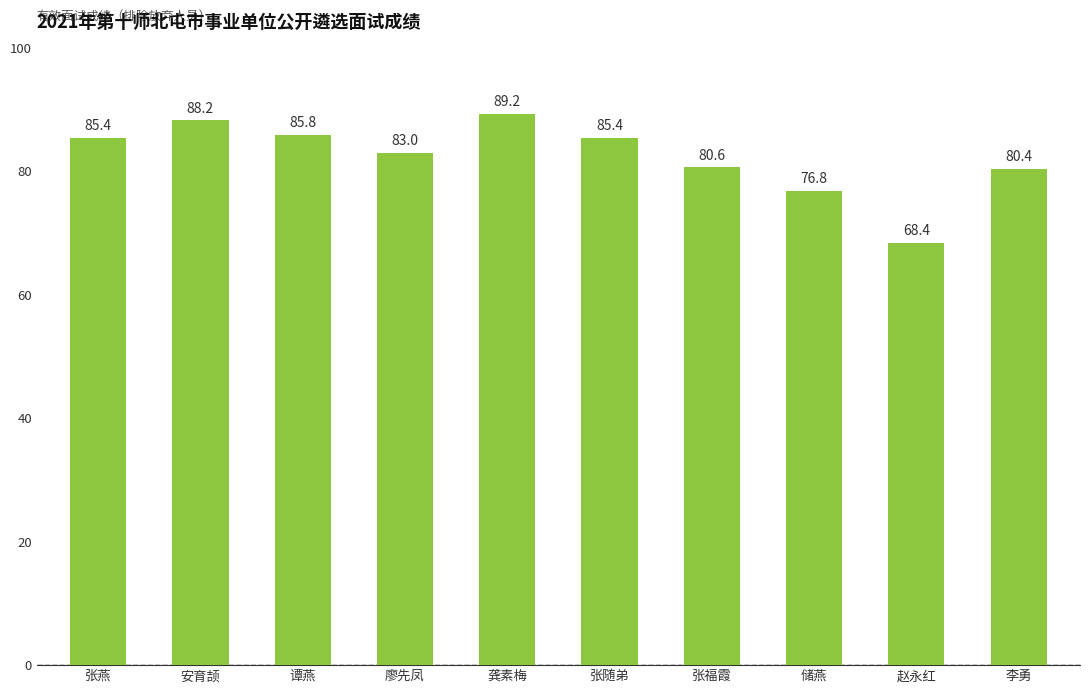

How many bars are there in total?

10